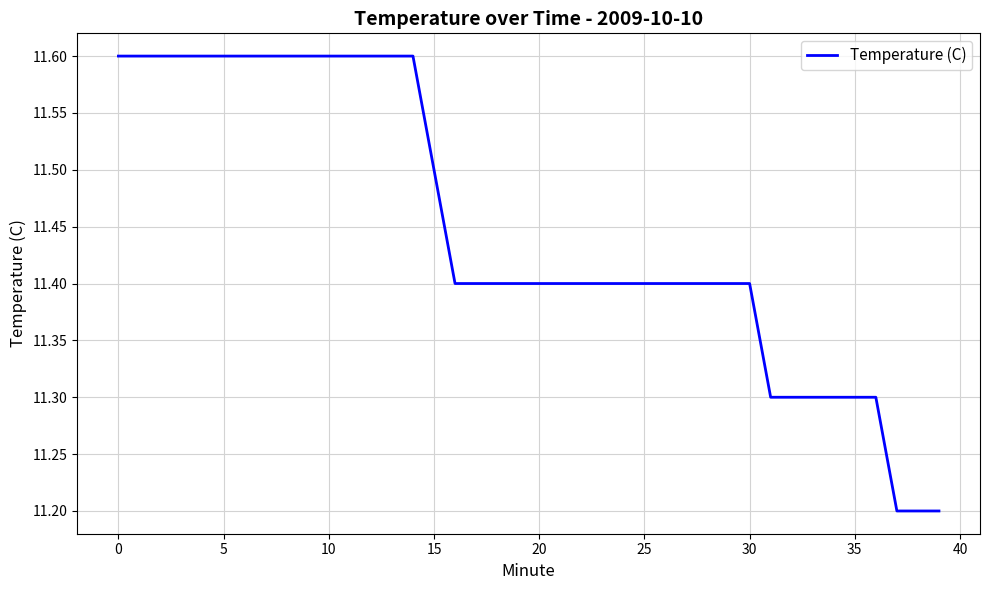

What is the difference between the maximum and minimum values?

0.4